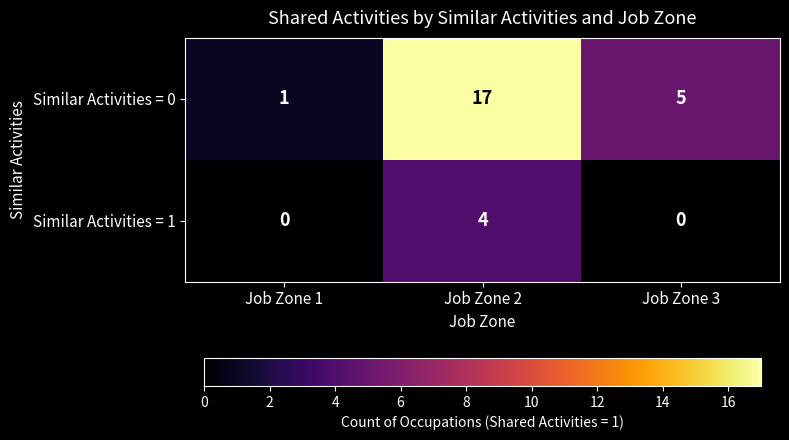

What is the sum of the Similar Activities = 1 values at Job Zone 3 and Job Zone 2?

4